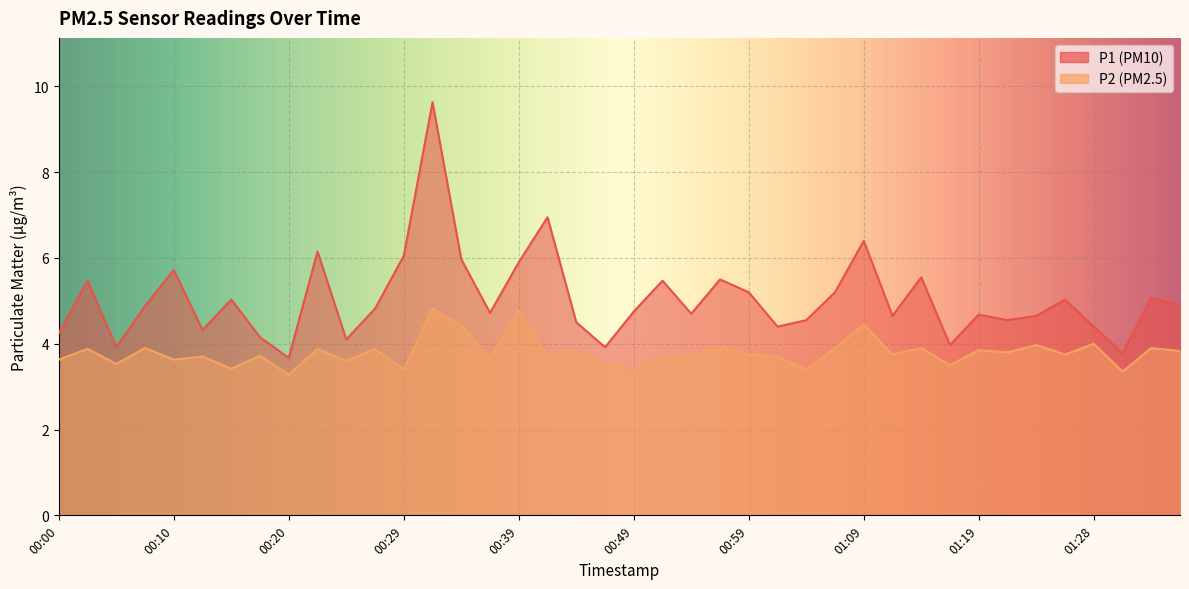

True or false: P2 and P1 intersect in this chart.

False